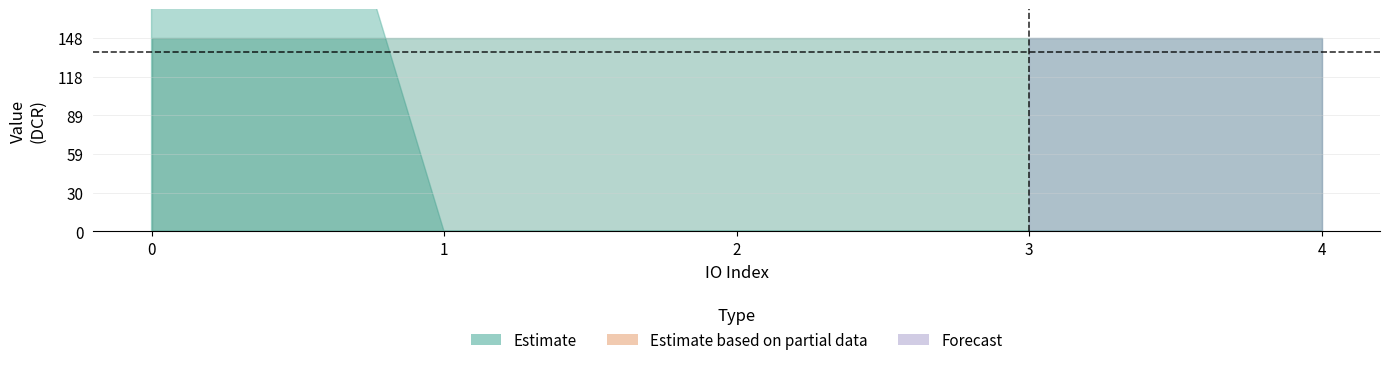

At which category is the sum across all series the highest?

io_index_0